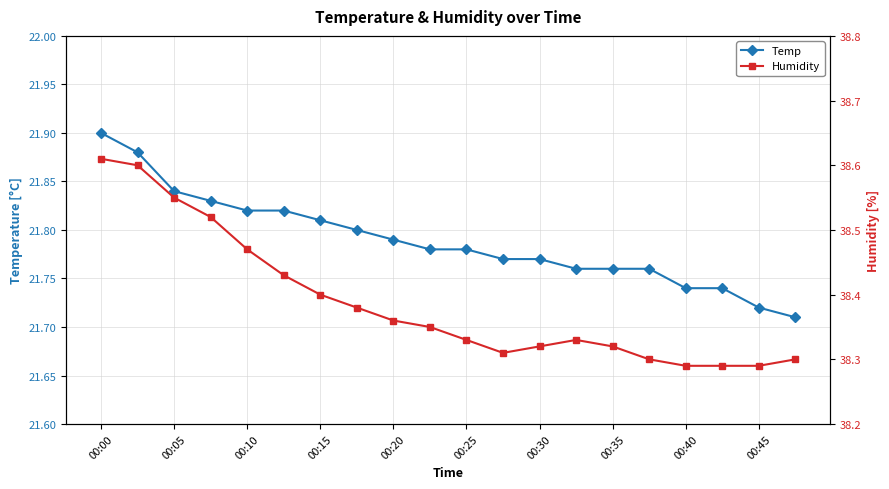

How many categories are shown in the chart?

20